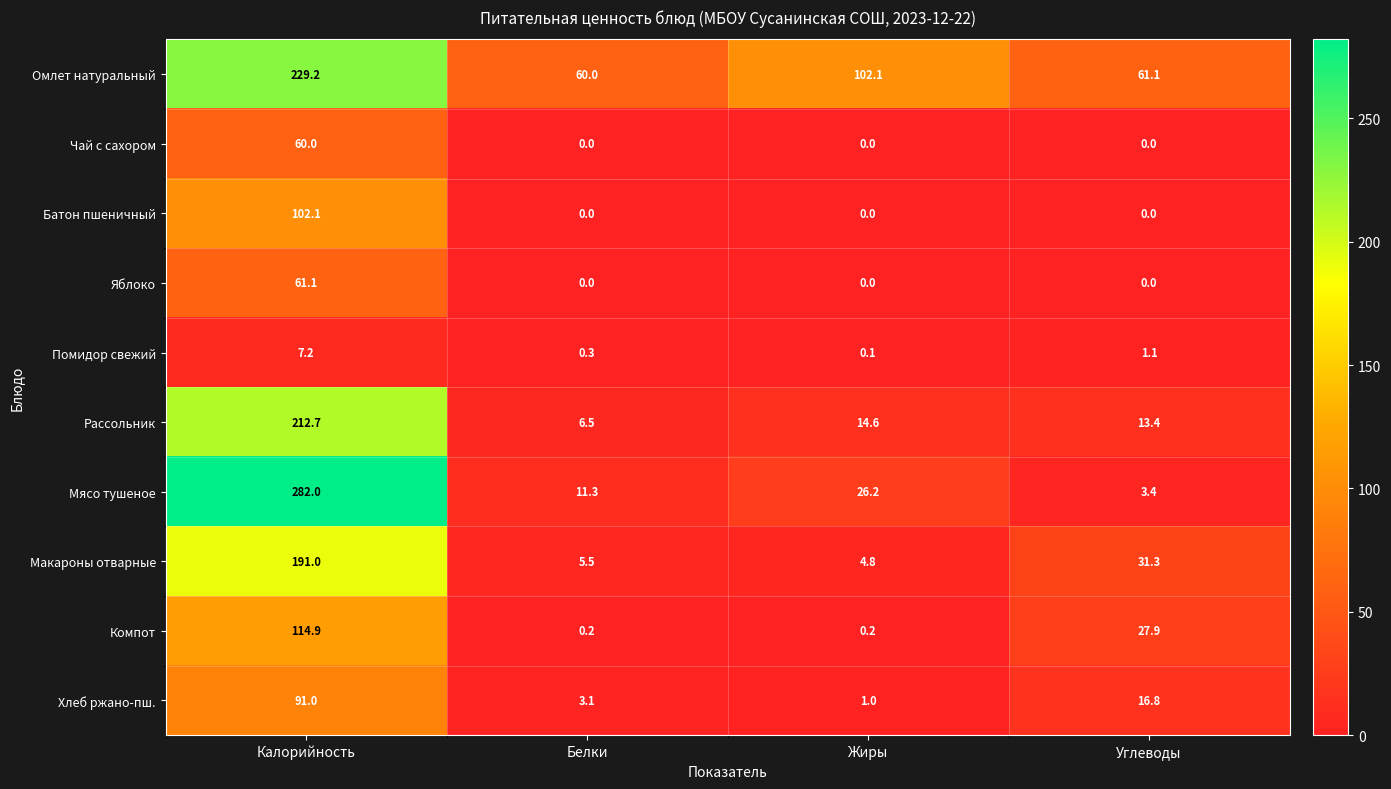

What is the sum of all Хлеб ржано-пш. values?

111.9